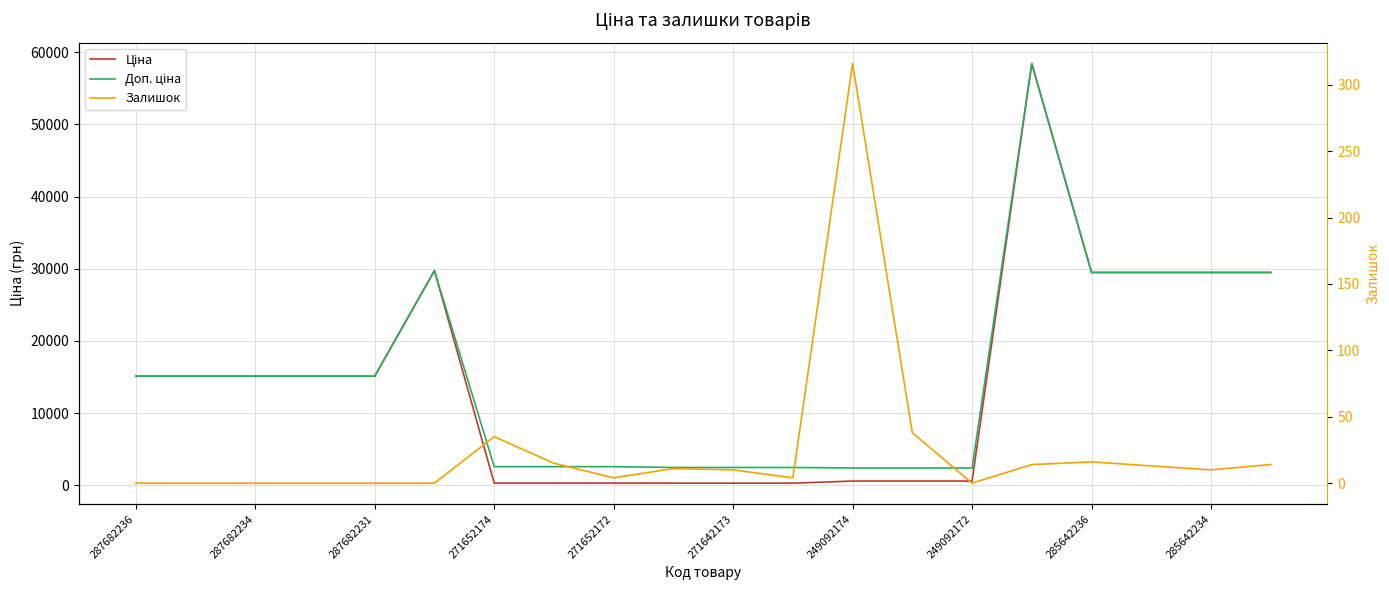

List the series in order of their peak value, lowest first.

Залишок, Ціна, Доп. ціна